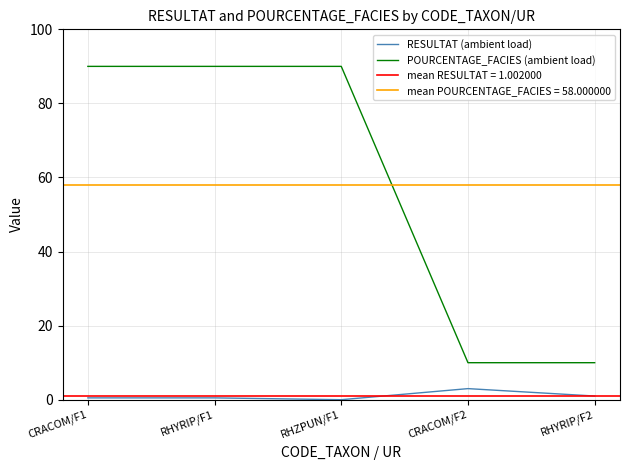

What is the average value of the RESULTAT (ambient load) series?

1.0